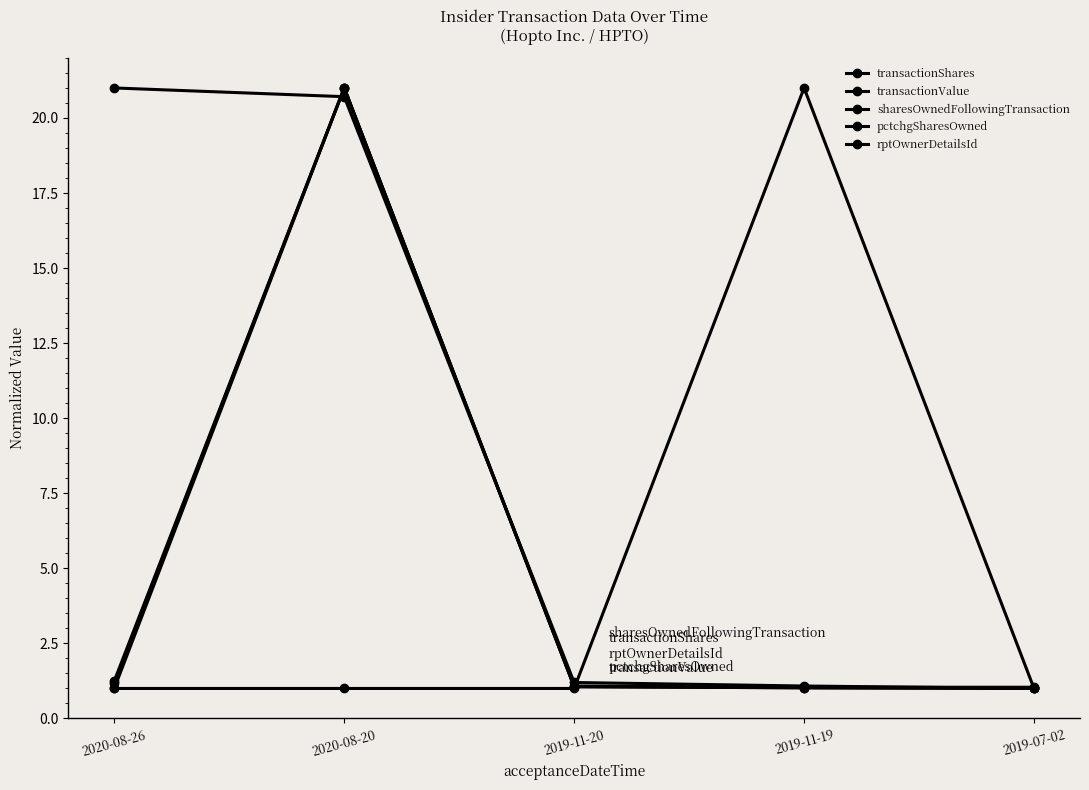

Which category has the lowest value in the pctchgSharesOwned series?

2020-08-26